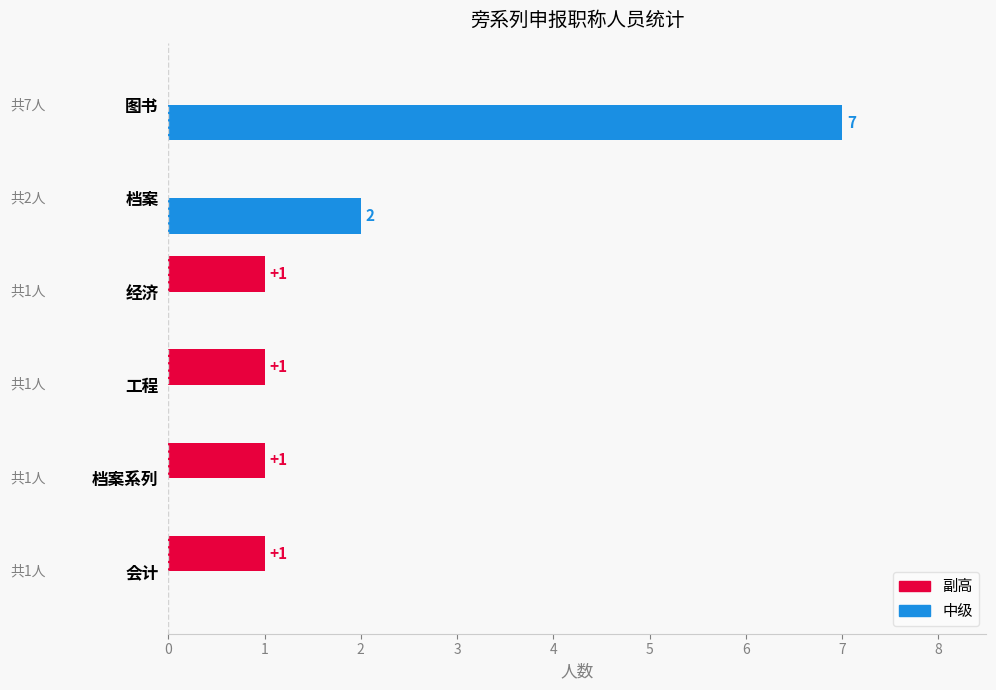

How many 副高 values are between 0 and 1?

6